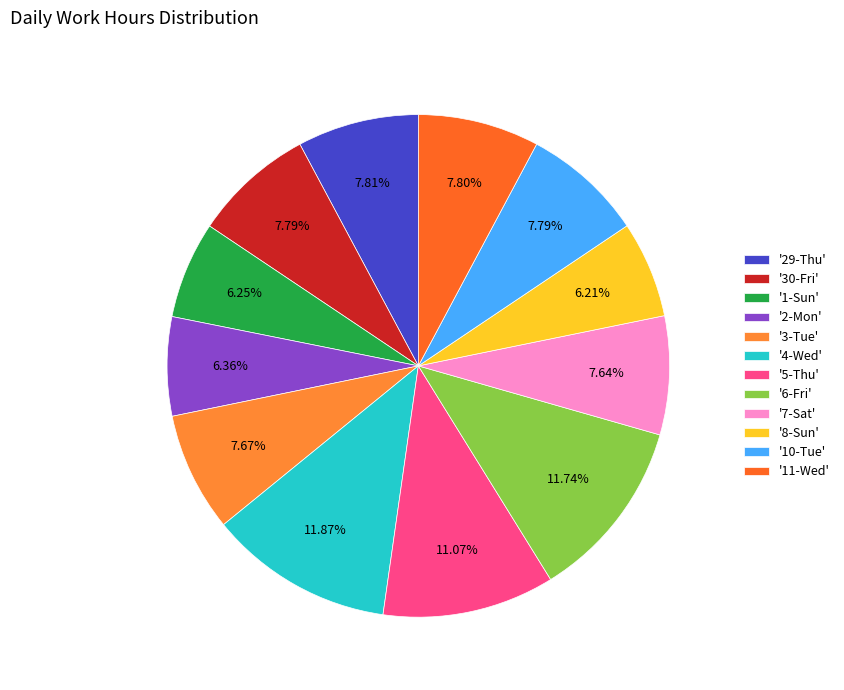

Rank the categories by value from highest to lowest.

4-Wed, 6-Fri, 5-Thu, 29-Thu, 11-Wed, 30-Fri, 10-Tue, 3-Tue, 7-Sat, 2-Mon, 1-Sun, 8-Sun